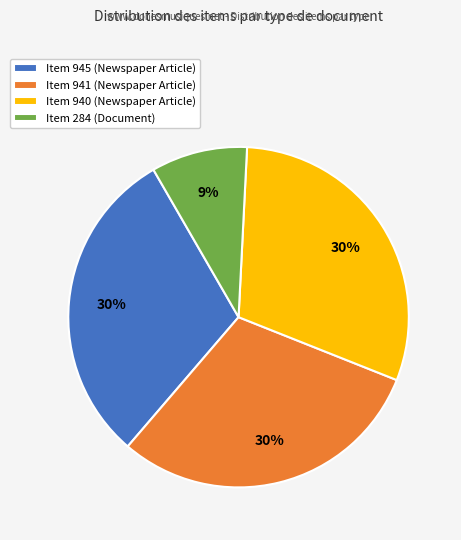

What is the smallest slice in the pie chart?

Item 284 (Document)